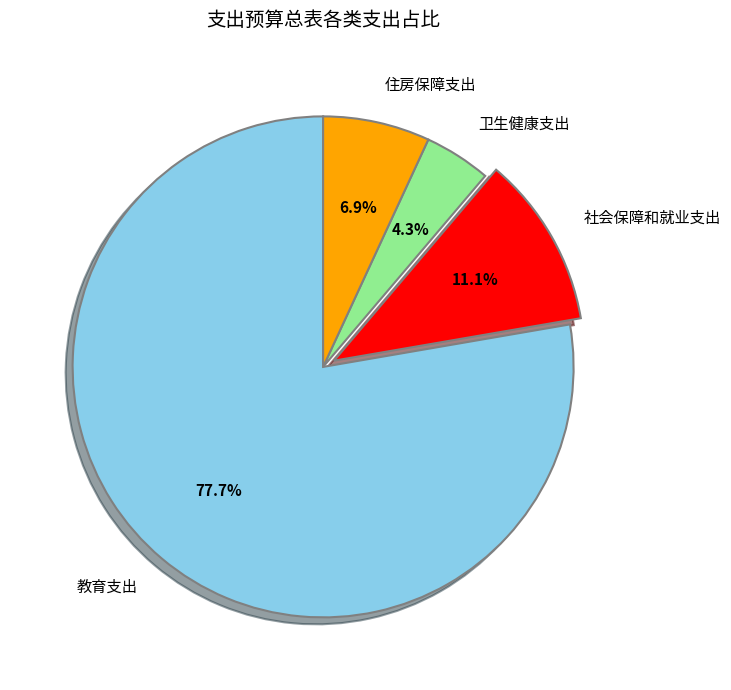

How many segments does this pie chart have?

4